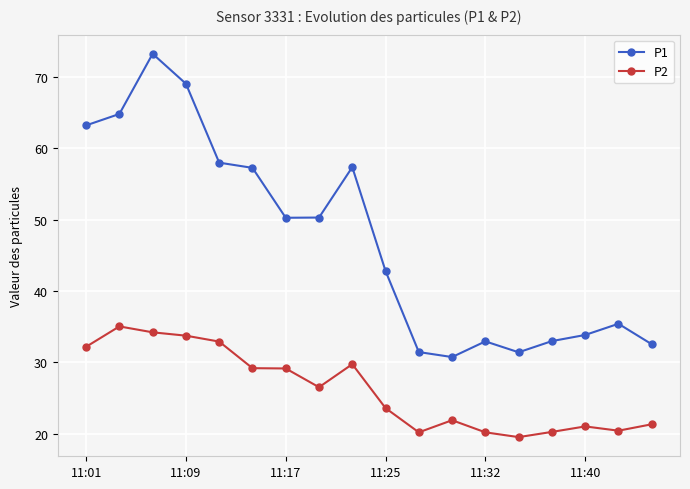

What is the difference between the maximum and minimum values in the P1 series?

42.5